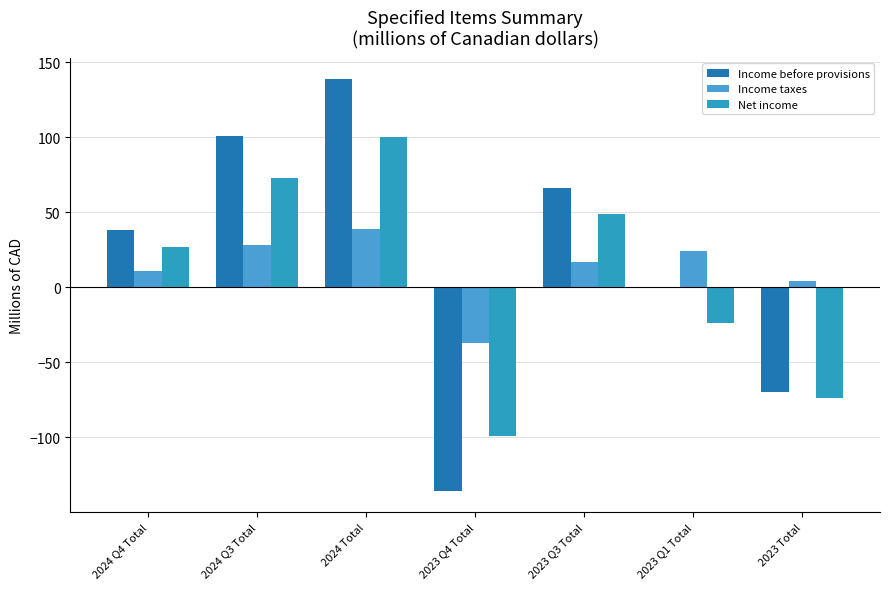

Is the value of Income taxes at 2023 Q3 Total greater than the value of Net income at 2024 Q3 Total?

No